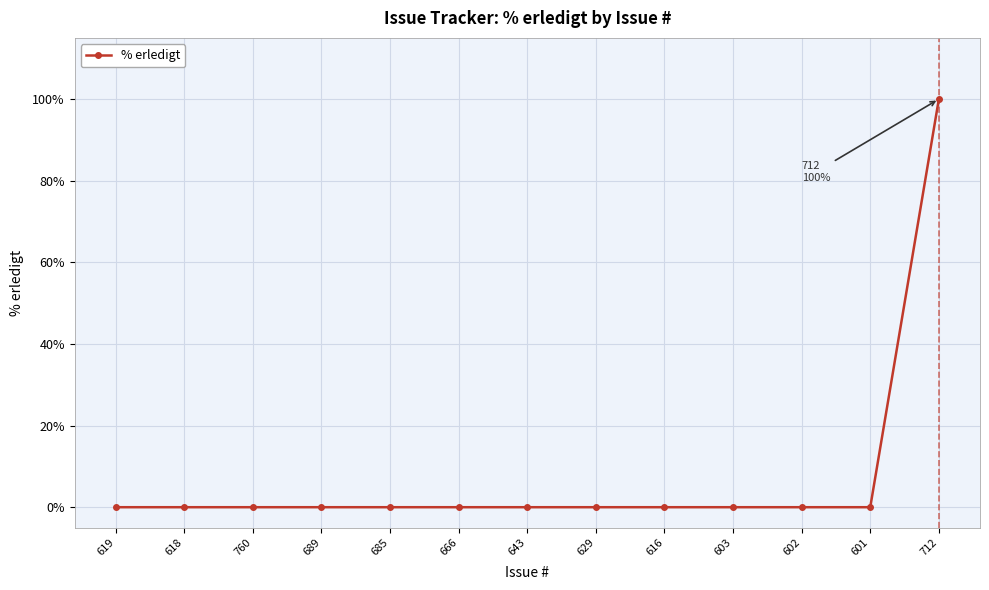

What position from the right is 685?

9